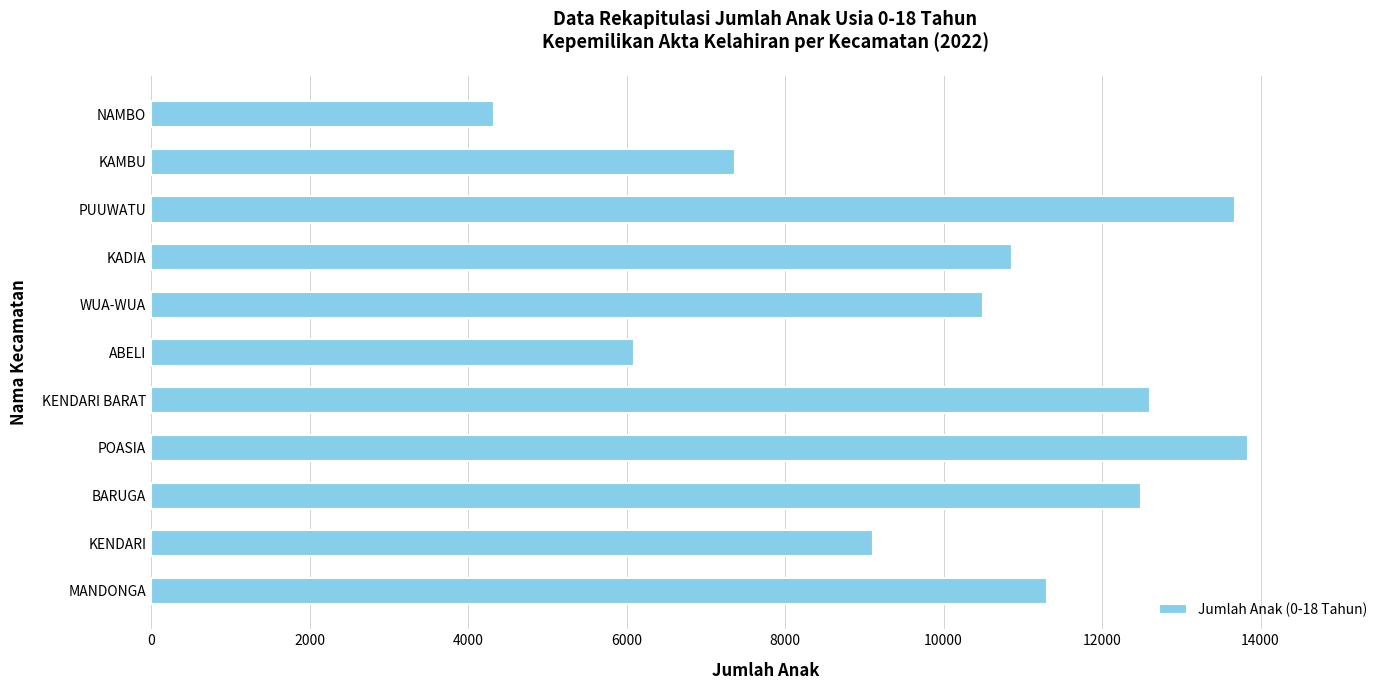

What is the minimum value shown in the chart?

4329